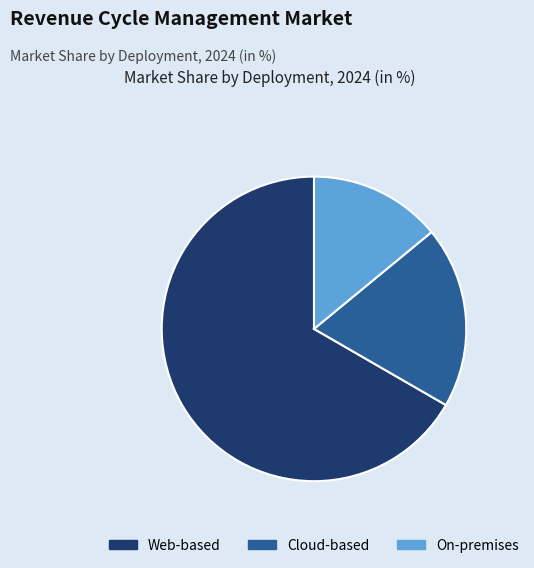

Do Web-based and On-premises together represent more than half of the pie?

Yes